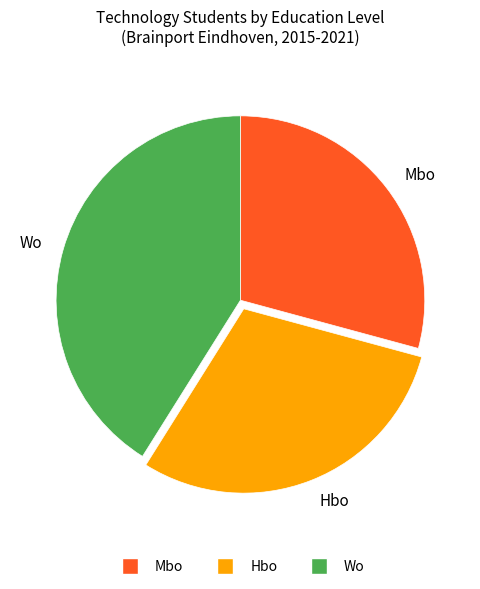

Do Hbo and Mbo together represent more than half of the pie?

Yes